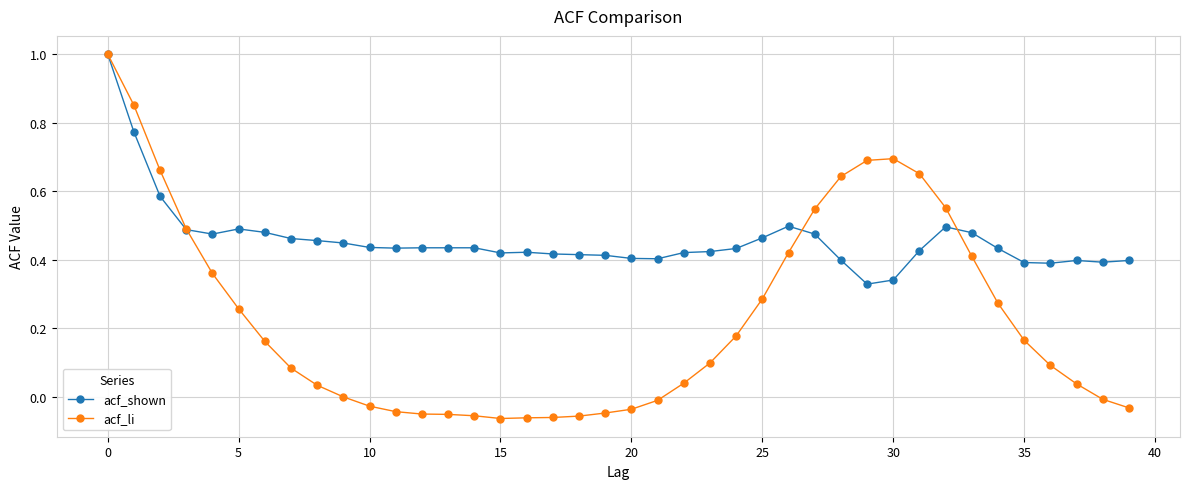

True or false: acf_li has more than 0 interior local peaks.

True